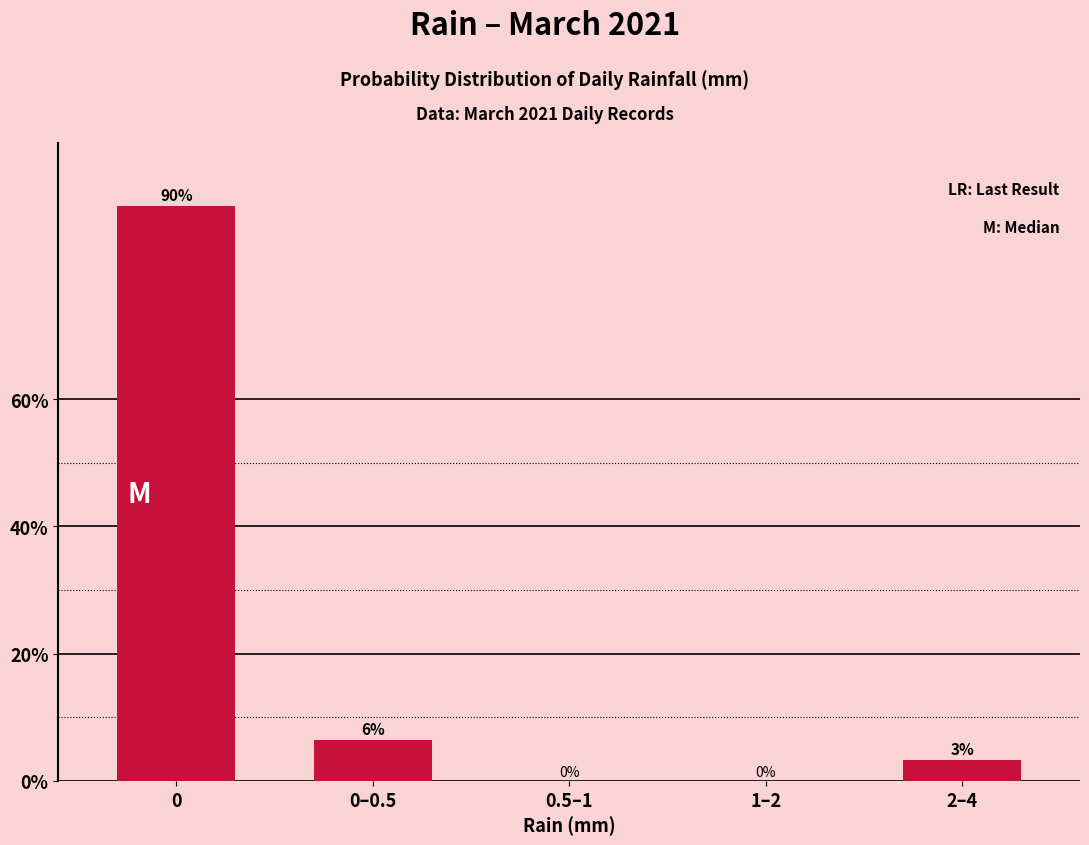

At which label is the value closest to 45?

0–0.5